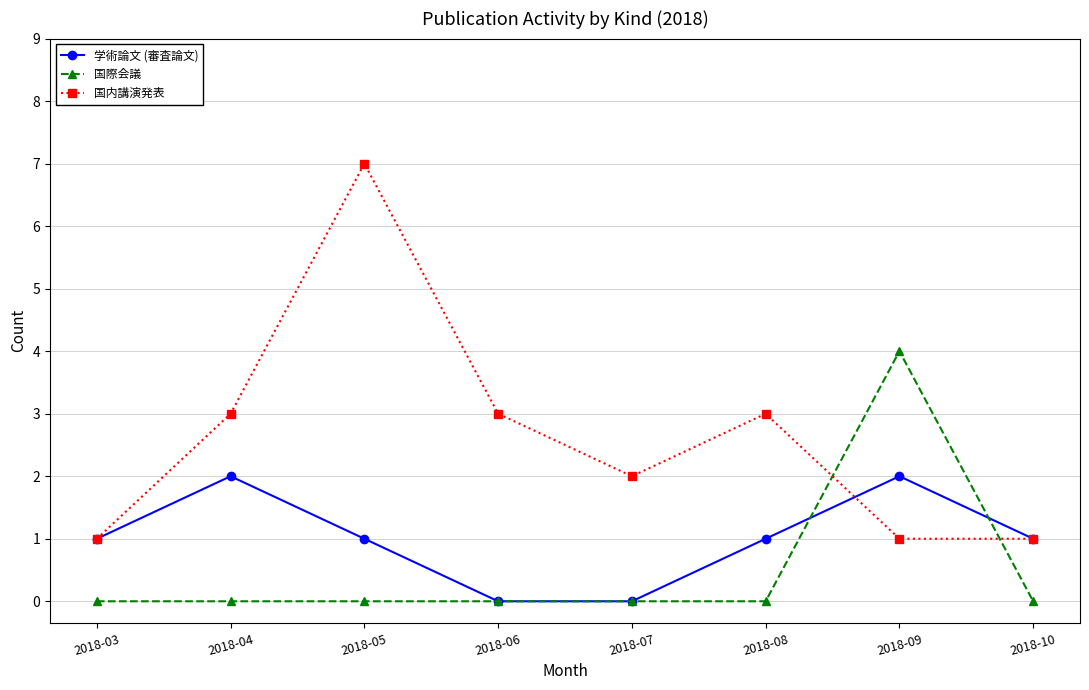

True or false: 国際会議 and 学術論文 (審査論文) intersect in this chart.

True